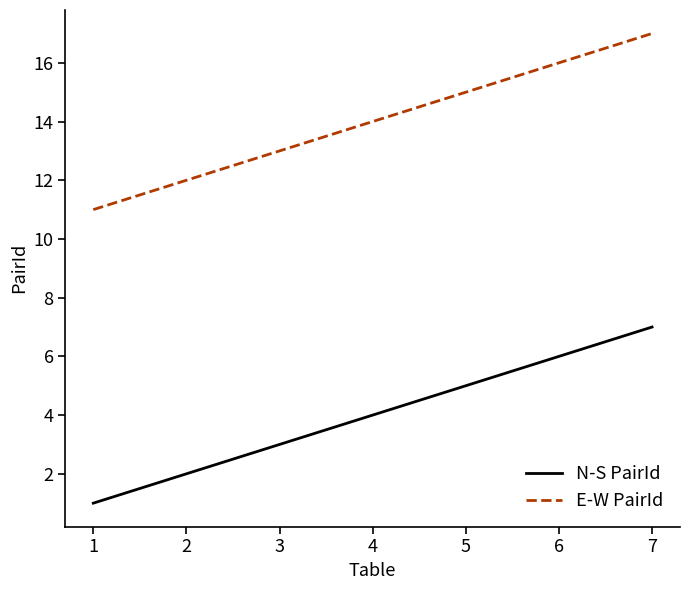

Where is E-W PairId nearest to the value 14?

4